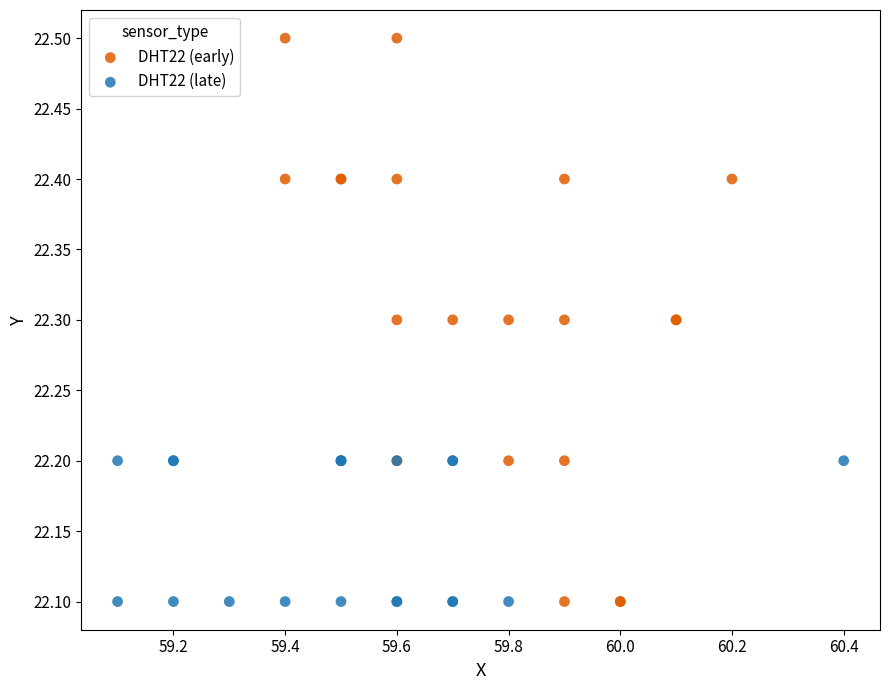

Which series has the largest Y range (max minus min)?

DHT22 (early)